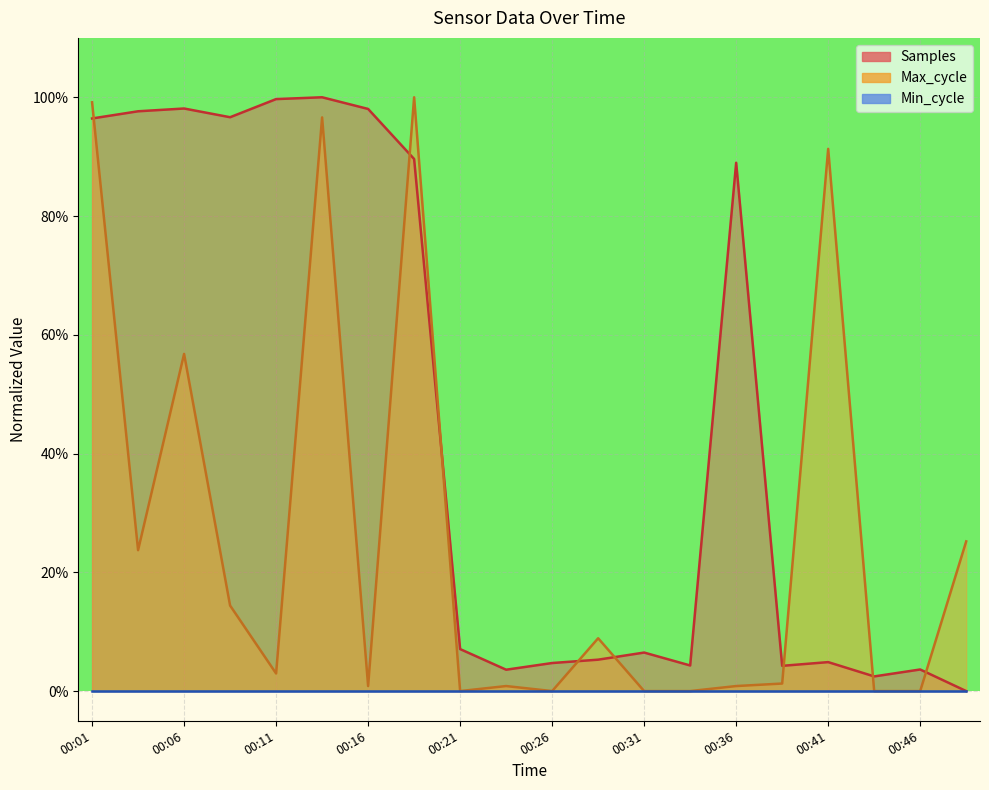

True or false: Samples has more than 1 interior local peaks.

True